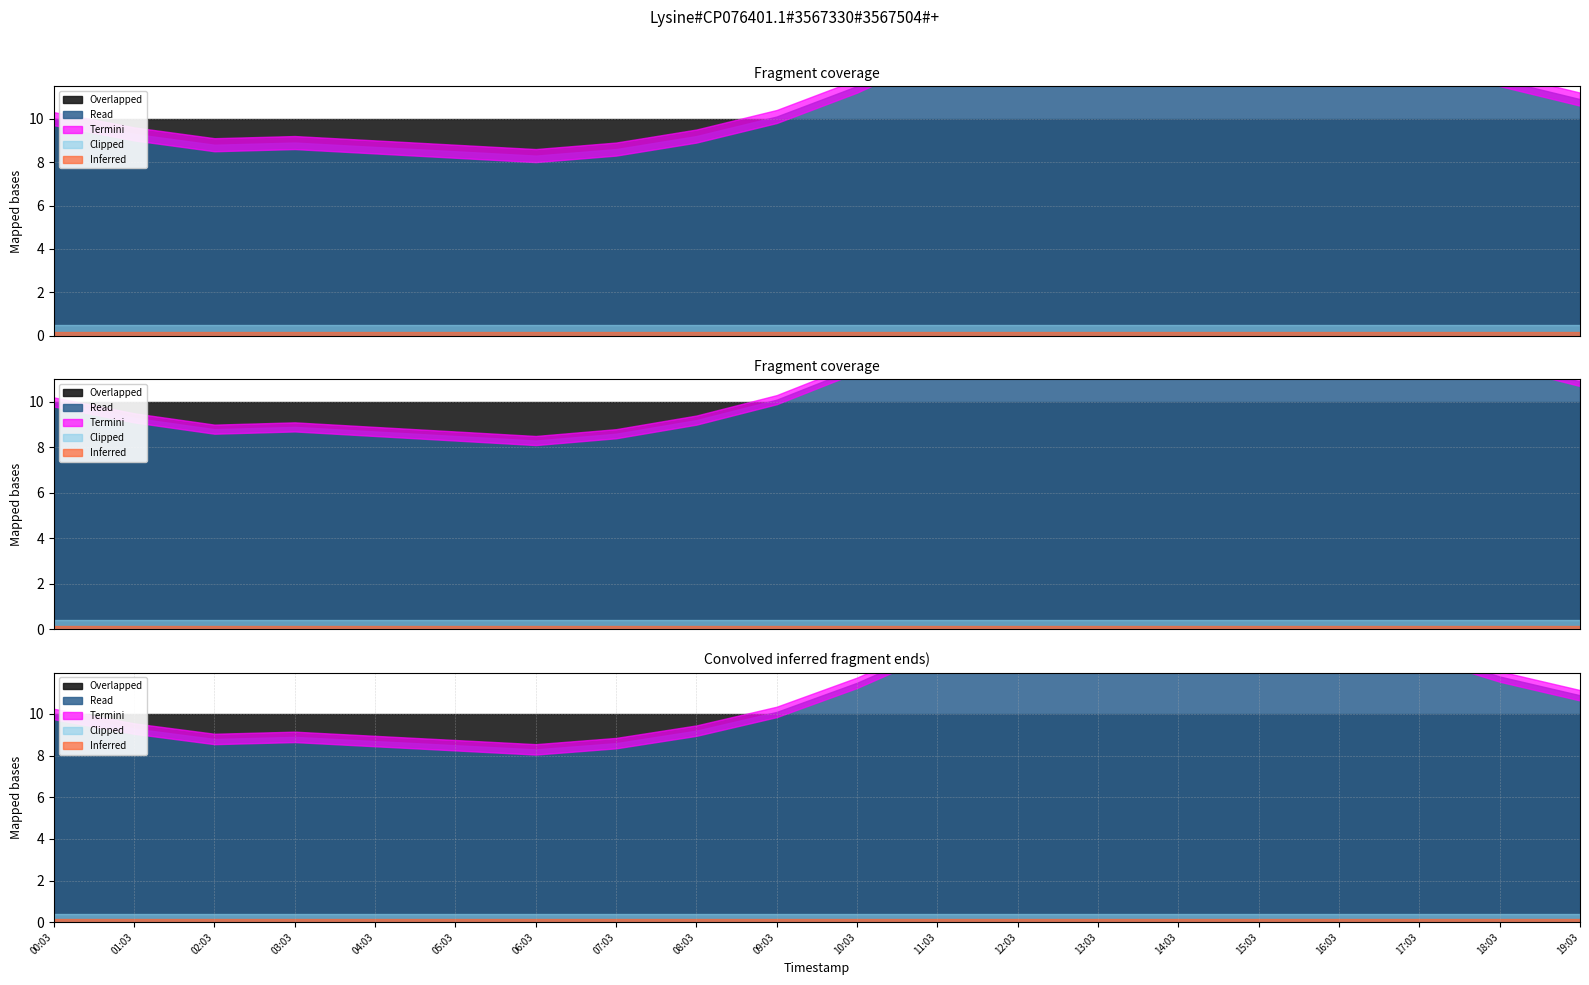

The temperature series shows 2.0 at 04:03. True or false?

False